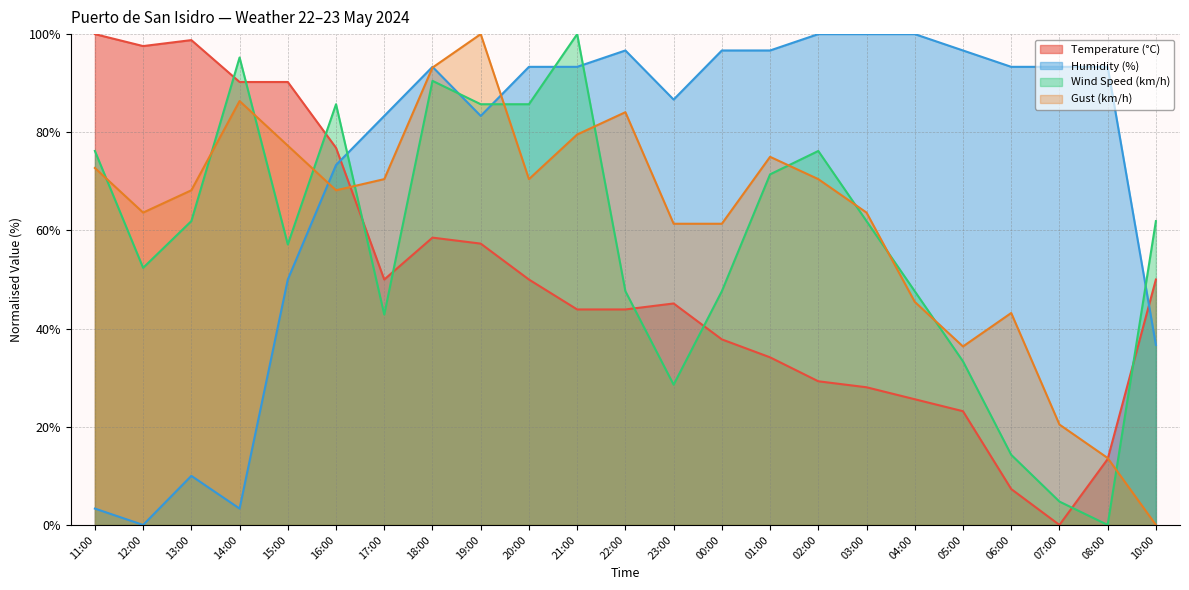

List the labels in order of Temperature (°C) value, largest first.

11:00, 13:00, 12:00, 14:00, 15:00, 16:00, 18:00, 19:00, 17:00, 20:00, 10:00, 23:00, 21:00, 22:00, 00:00, 01:00, 02:00, 03:00, 04:00, 05:00, 08:00, 06:00, 07:00